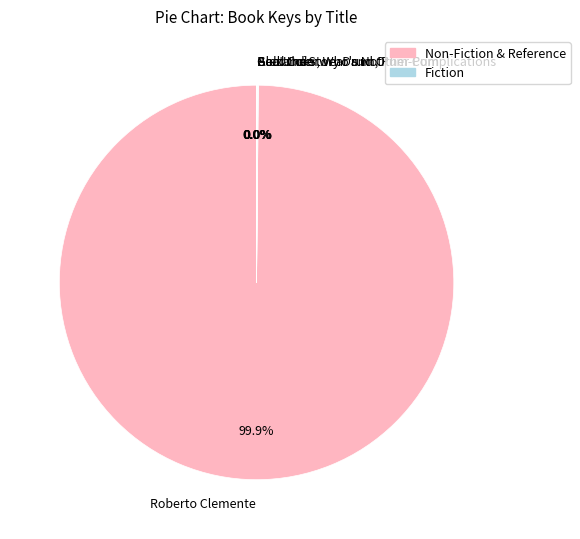

Which category has the biggest portion of the pie?

Roberto Clemente